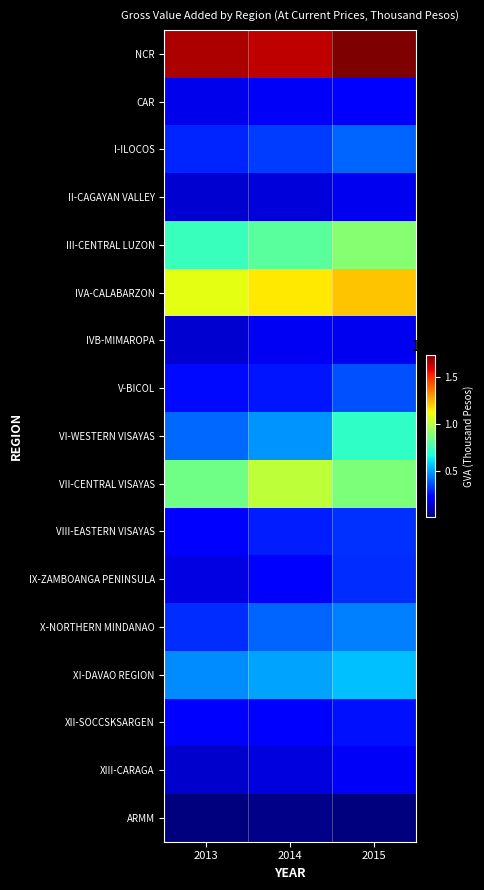

Reading right to left, transcribe all the data shown in this chart.

NCR: 2015=173735869	2014=164199912	2013=166766422
CAR: 2015=20247407	2014=19675076	2013=17648488
I-ILOCOS: 2015=39588501	2014=33303723	2013=29035382
II-CAGAYAN VALLEY: 2015=18252179	2014=15262548	2013=13748518
III-CENTRAL LUZON: 2015=89875627	2014=80174492	2013=73285432
IVA-CALABARZON: 2015=121914255	2014=115341414	2013=109417512
IVB-MIMAROPA: 2015=18235993	2014=18904248	2013=13358110
V-BICOL: 2015=36760289	2014=26133006	2013=24651109
VI-WESTERN VISAYAS: 2015=71464242	2014=47971707	2013=40386673
VII-CENTRAL VISAYAS: 2015=87576068	2014=101486225	2013=85029937
VIII-EASTERN VISAYAS: 2015=30842813	2014=27699392	2013=20736707
IX-ZAMBOANGA PENINSULA: 2015=30380237	2014=20253491	2013=16427042
X-NORTHERN MINDANAO: 2015=44615898	2014=39909224	2013=30495331
XI-DAVAO REGION: 2015=55603564	2014=50701452	2013=46788559
XII-SOCCSKSARGEN: 2015=26046472	2014=23235628	2013=21732358
XIII-CARAGA: 2015=19764608	2014=15858828	2013=12625461
ARMM: 2015=1601590	2014=2769360	2013=1119692